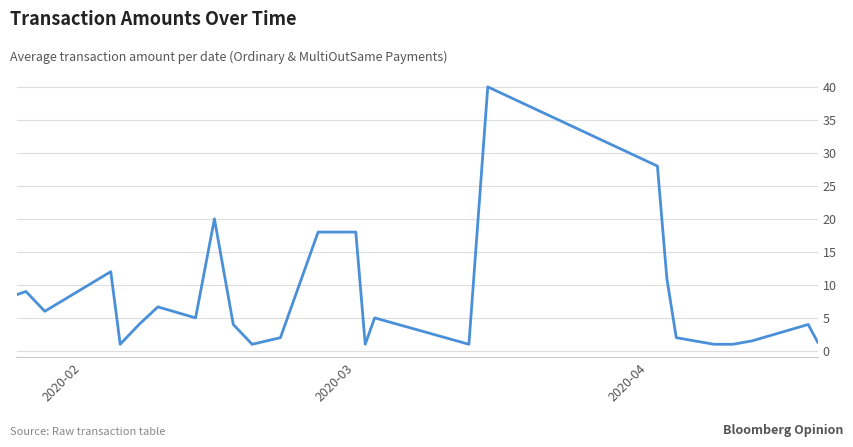

How many lines are shown in the chart?

1